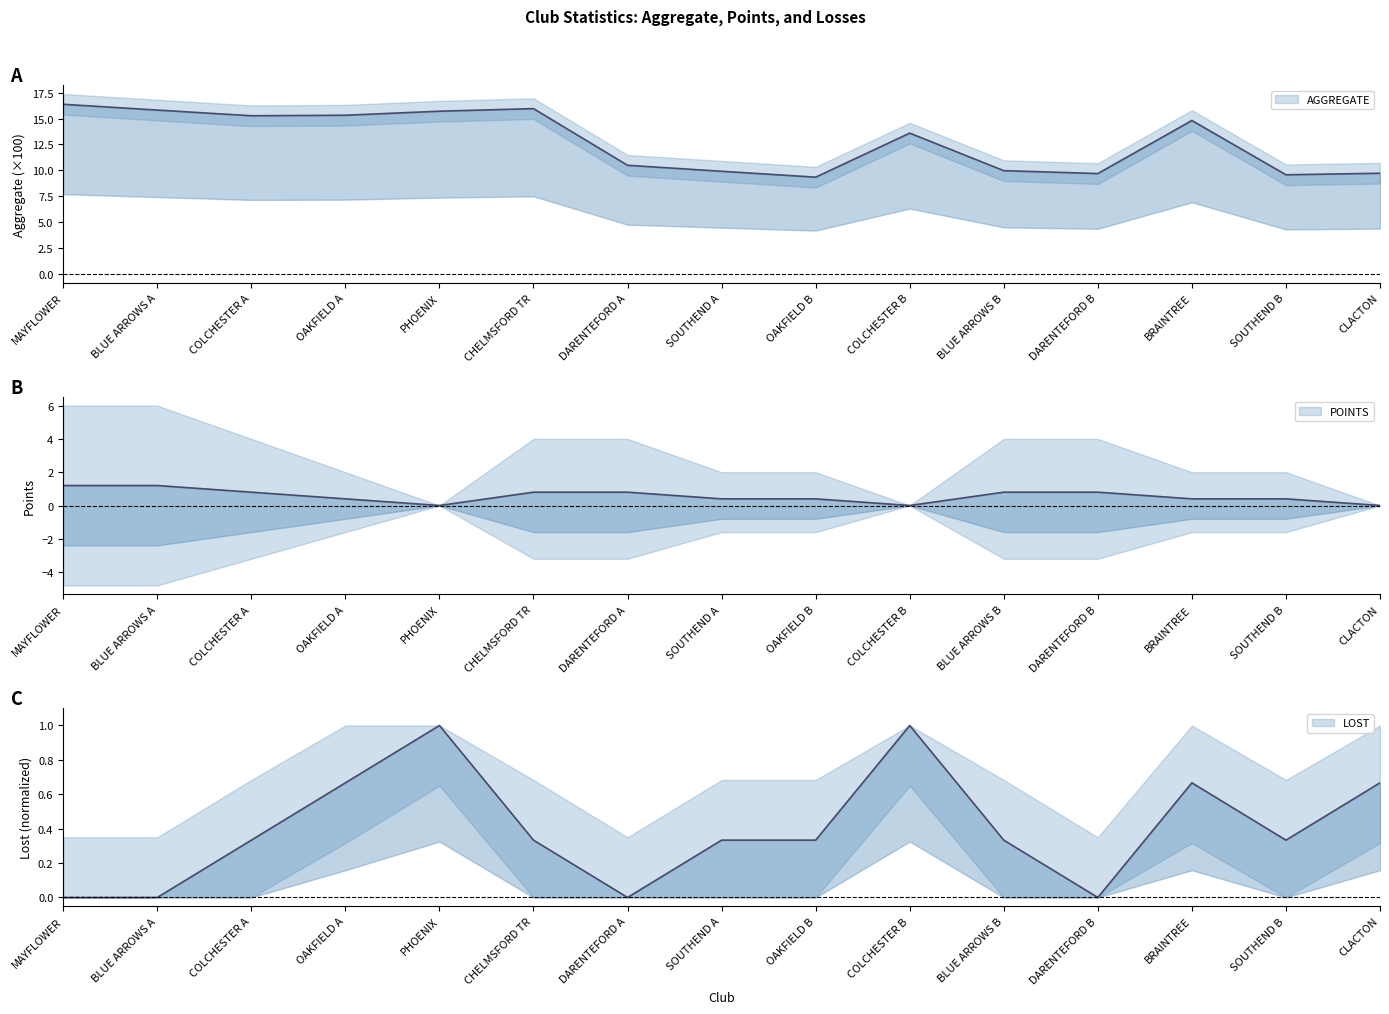

At which category is the sum across all series the highest?

MAYFLOWER